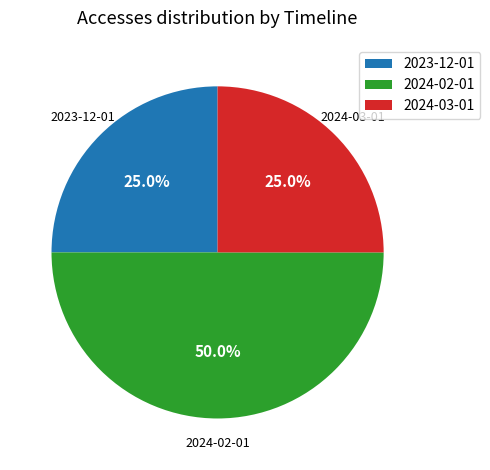

True or false: 2024-02-01 accounts for 36% of the total.

False